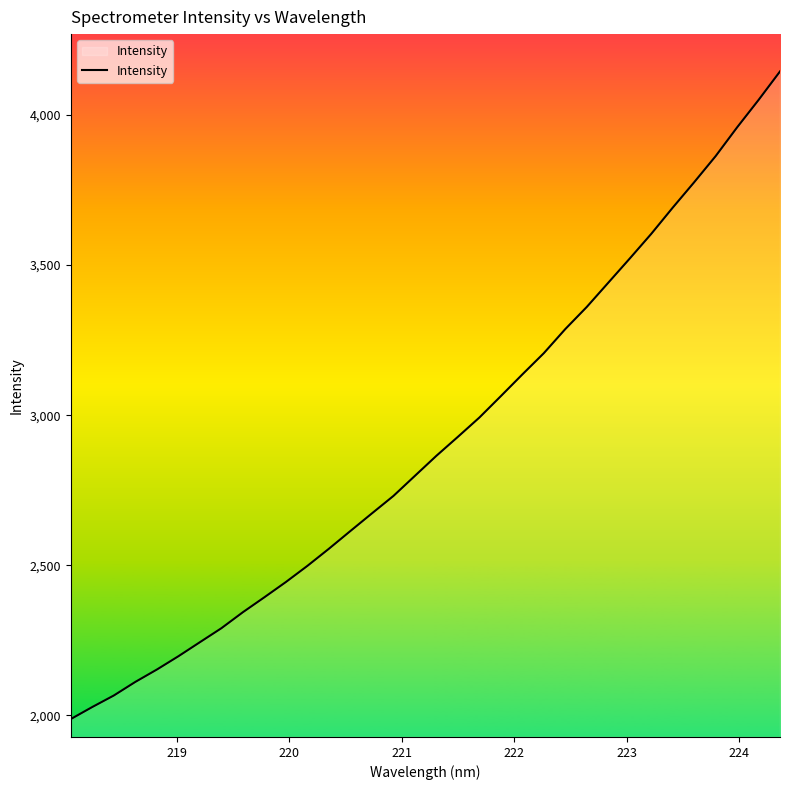

What is the minimum value shown in the chart?

1987.6